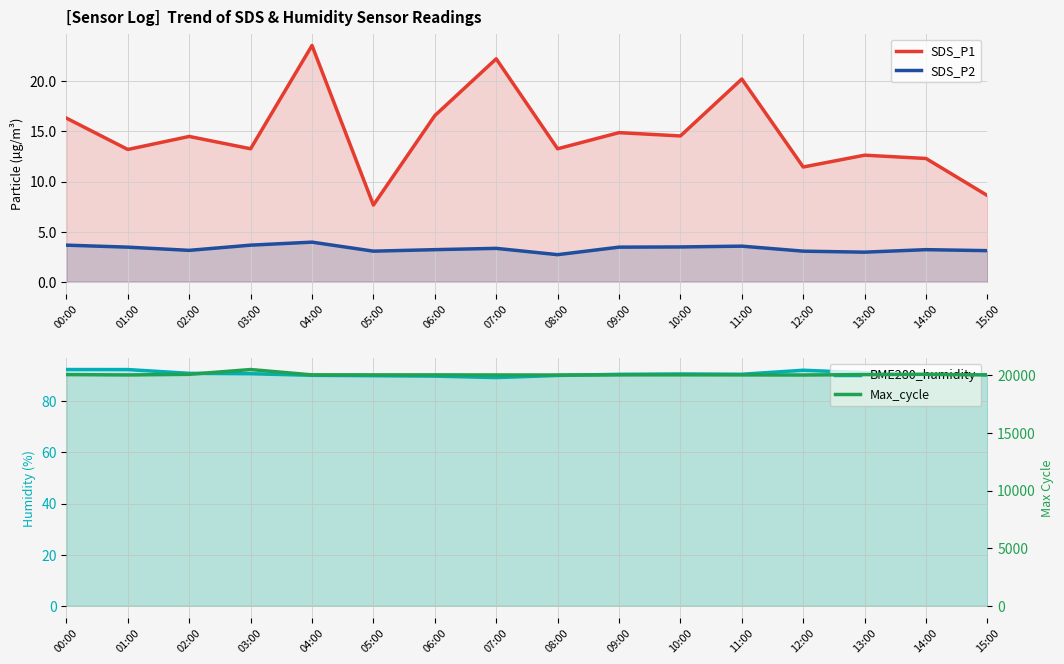

Reading left to right, extract all data points from this chart.

SDS_P1: 00:00=16.3	01:00=13.2	02:00=14.5	03:00=13.3	04:00=23.6	05:00=7.7	06:00=16.6	07:00=22.2	08:00=13.3	09:00=14.9	10:00=14.6	11:00=20.2	12:00=11.4	13:00=12.6	14:00=12.3	15:00=8.6
SDS_P2: 00:00=3.6	01:00=3.5	02:00=3.1	03:00=3.6	04:00=4.0	05:00=3.0	06:00=3.2	07:00=3.3	08:00=2.7	09:00=3.5	10:00=3.5	11:00=3.5	12:00=3.0	13:00=3.0	14:00=3.2	15:00=3.1
BME280_humidity: 00:00=92.4	01:00=92.4	02:00=90.9	03:00=90.8	04:00=90.2	05:00=90.0	06:00=89.8	07:00=89.3	08:00=90.1	09:00=90.5	10:00=90.7	11:00=90.6	12:00=92.2	13:00=91.2	14:00=90.4	15:00=90.4
Max_cycle: 00:00=20056.0	01:00=20025.0	02:00=20079.0	03:00=20495.0	04:00=20031.0	05:00=20032.0	06:00=20032.0	07:00=20024.0	08:00=20020.0	09:00=20032.0	10:00=20036.0	11:00=20029.0	12:00=20021.0	13:00=20056.0	14:00=20086.0	15:00=20028.0